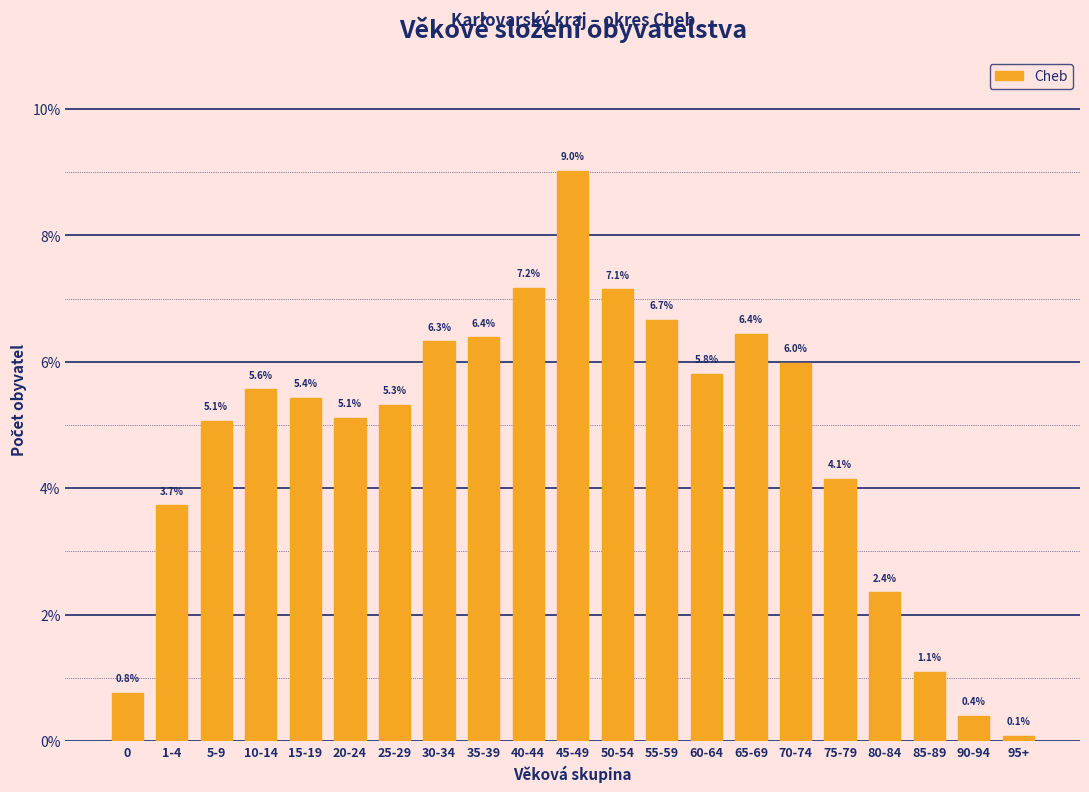

Reading right to left, transcribe all the data shown in this chart.

0.1	0.4	1.1	2.4	4.1	6.0	6.4	5.8	6.7	7.1	9.0	7.2	6.4	6.3	5.3	5.1	5.4	5.6	5.1	3.7	0.8